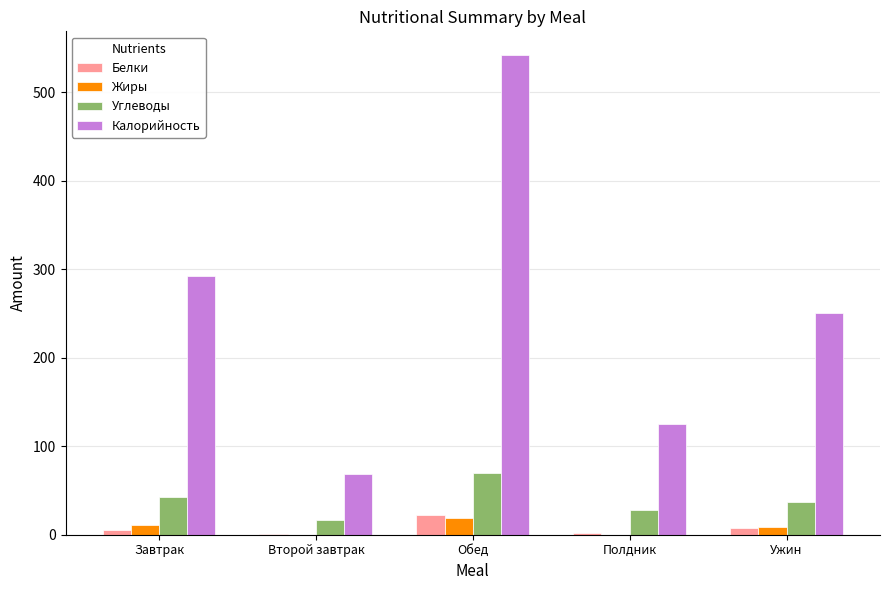

At which category does the chart reach its peak across all series?

Обед